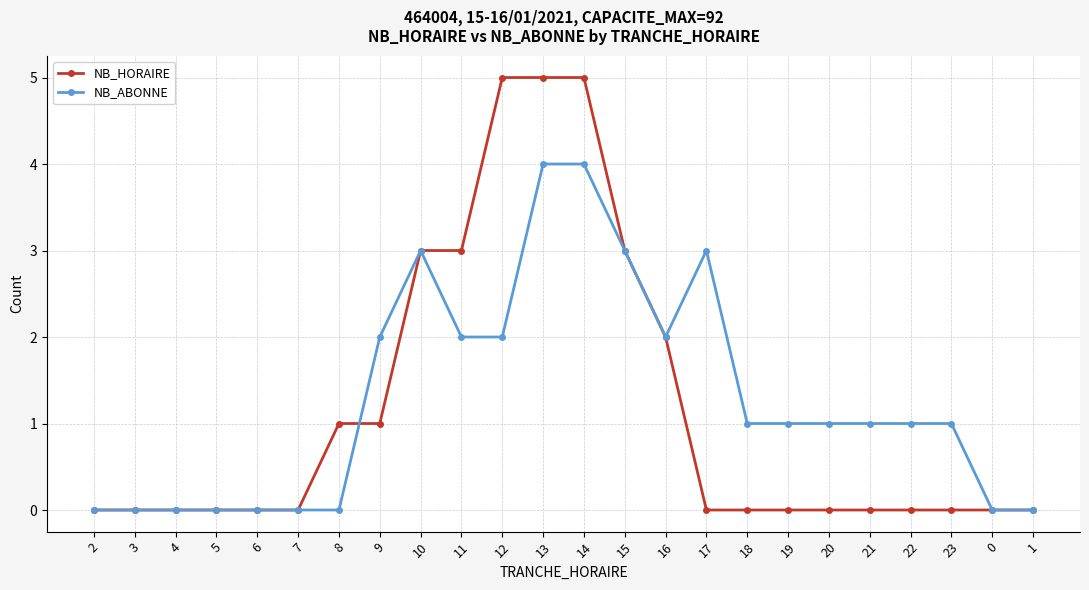

What is the maximum value shown in the chart?

5